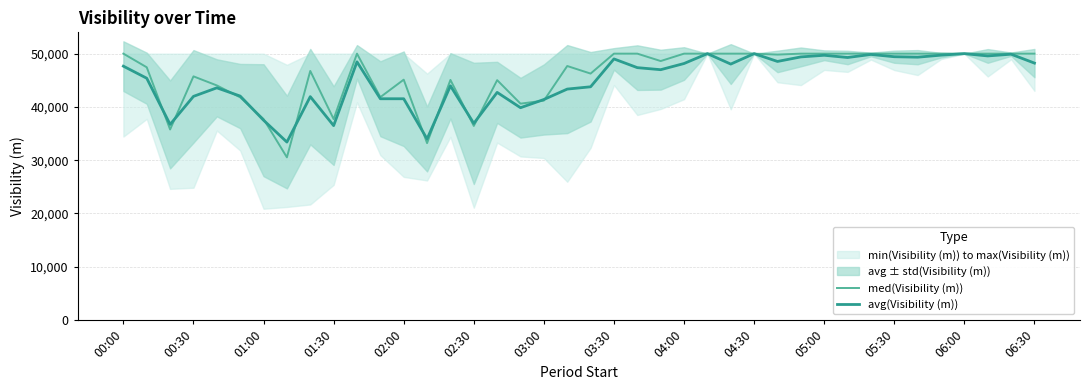

How many data points in med(Visibility (m)) are above 49820?

19